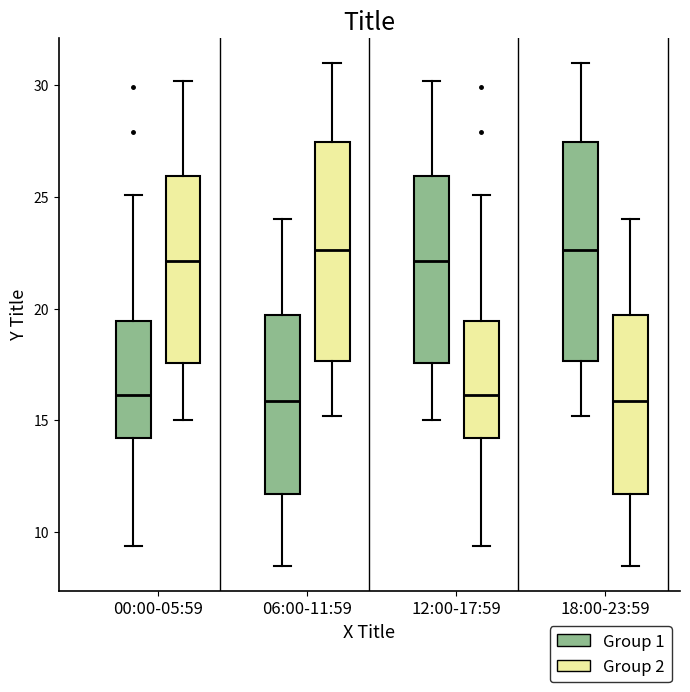

Reading left to right, read every box against the y-axis: the position of its median line, the range the box covers, and the ends of its whiskers. The values are not printed on the chart, so give them approximately, as read against the axis.

00:00-05:59 (Group 1): median 16.0, box 14.0 to 19.5, whiskers 9.5 to 25.0
00:00-05:59 (Group 2): median 22.0, box 17.5 to 26.0, whiskers 15.0 to 30.0
06:00-11:59 (Group 1): median 16.0, box 11.5 to 19.5, whiskers 8.5 to 24.0
06:00-11:59 (Group 2): median 22.5, box 17.5 to 27.5, whiskers 15.0 to 31.0
12:00-17:59 (Group 1): median 22.0, box 17.5 to 26.0, whiskers 15.0 to 30.0
12:00-17:59 (Group 2): median 16.0, box 14.0 to 19.5, whiskers 9.5 to 25.0
18:00-23:59 (Group 1): median 22.5, box 17.5 to 27.5, whiskers 15.0 to 31.0
18:00-23:59 (Group 2): median 16.0, box 11.5 to 19.5, whiskers 8.5 to 24.0